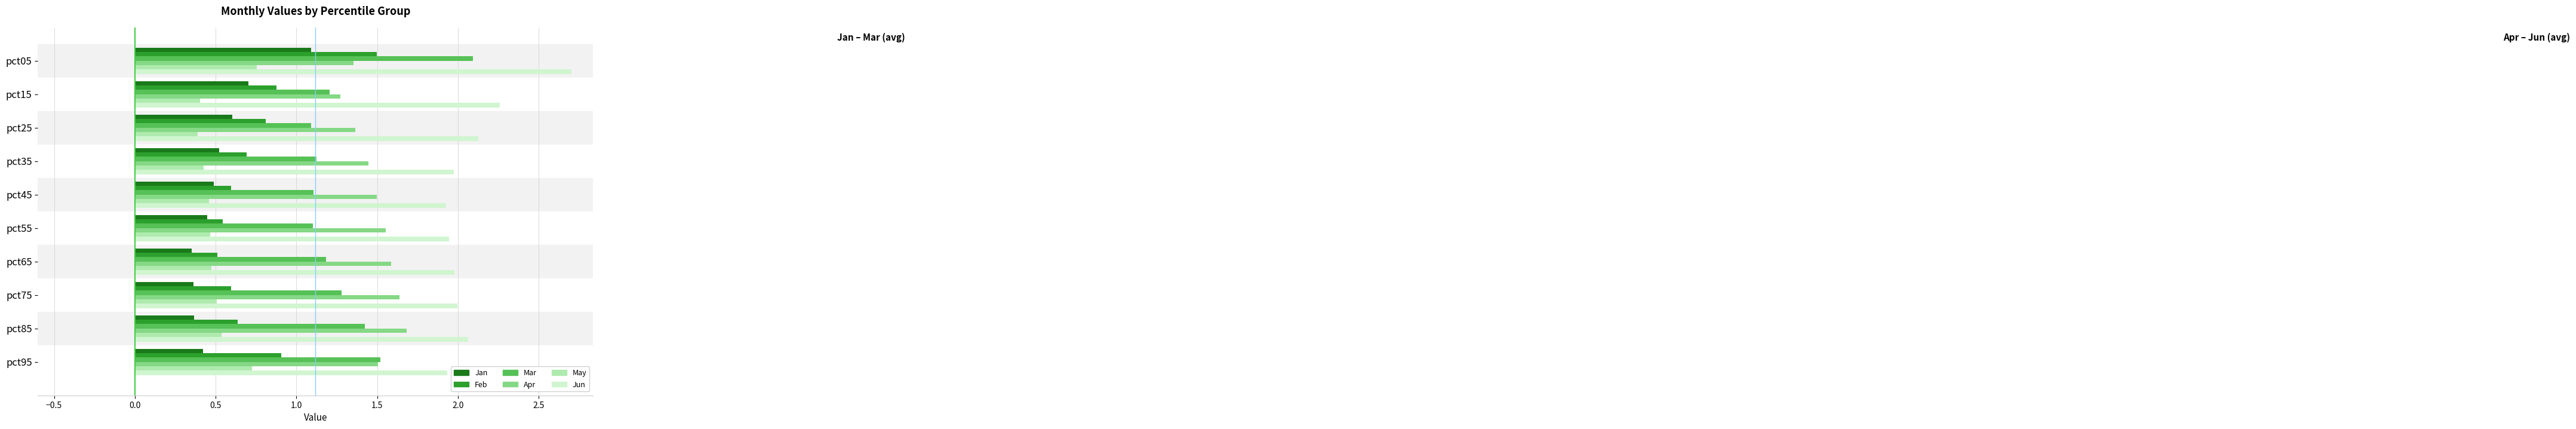

What is the sum of all Jan values?

5.4